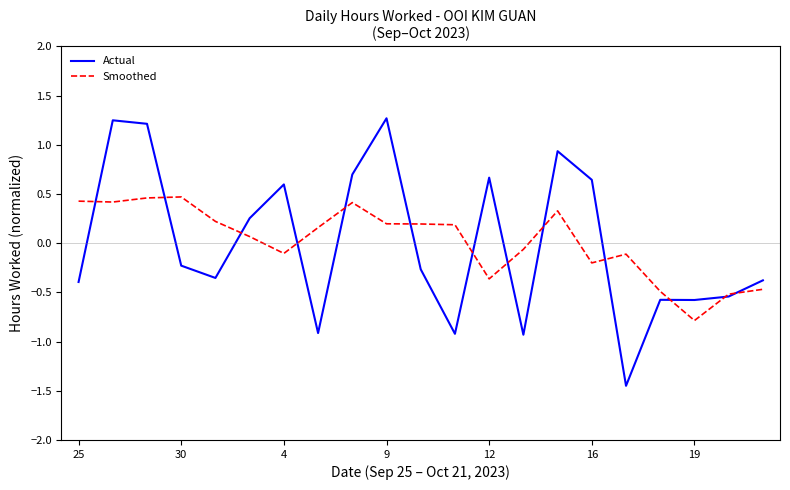

Which series has the largest range (max minus min)?

Actual